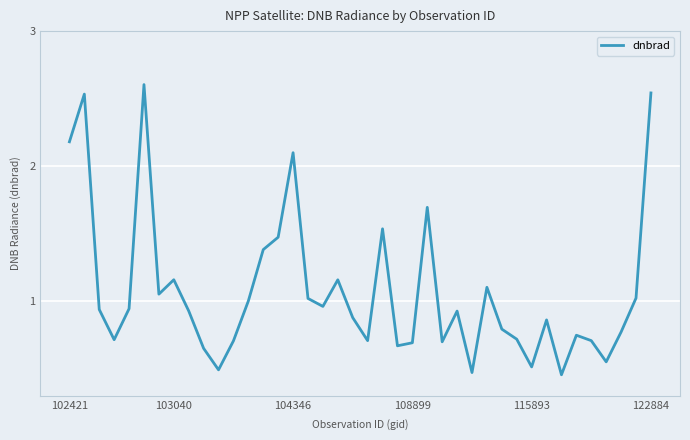

Is this an area chart (filled region under the line)?

No